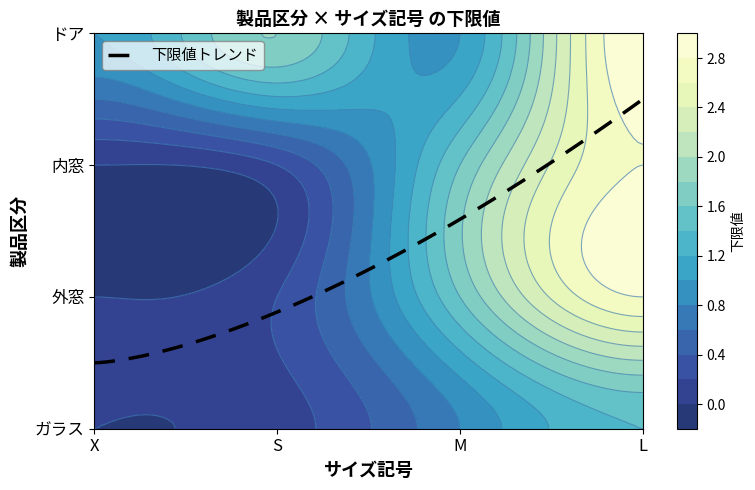

Which series has the largest range (max minus min)?

外窓